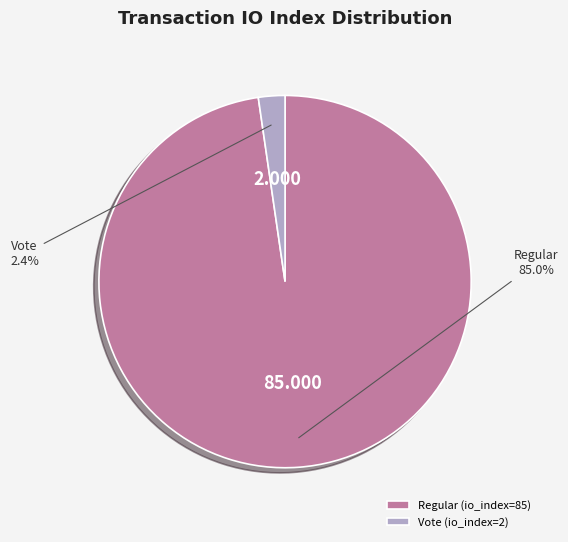

What is the largest slice in the pie chart?

Regular (io_index=85)